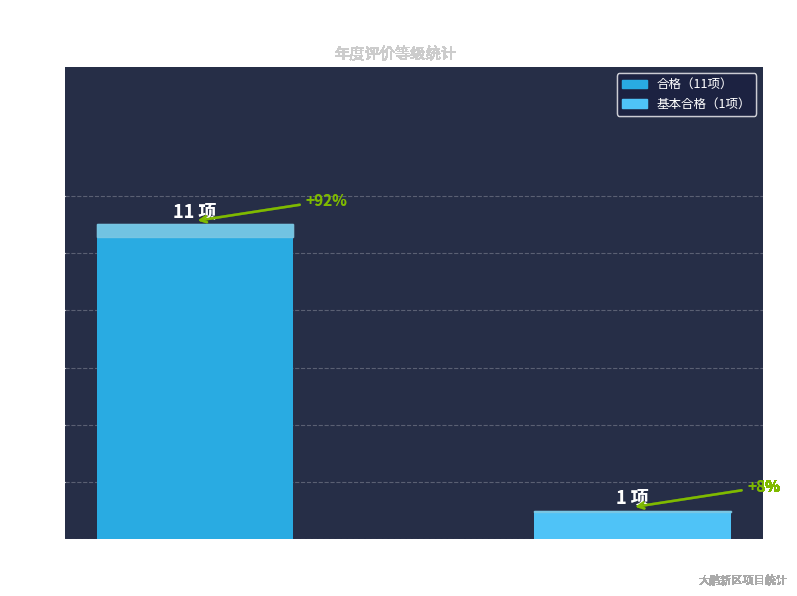

Between 基本合格 and 合格, which is larger?

合格